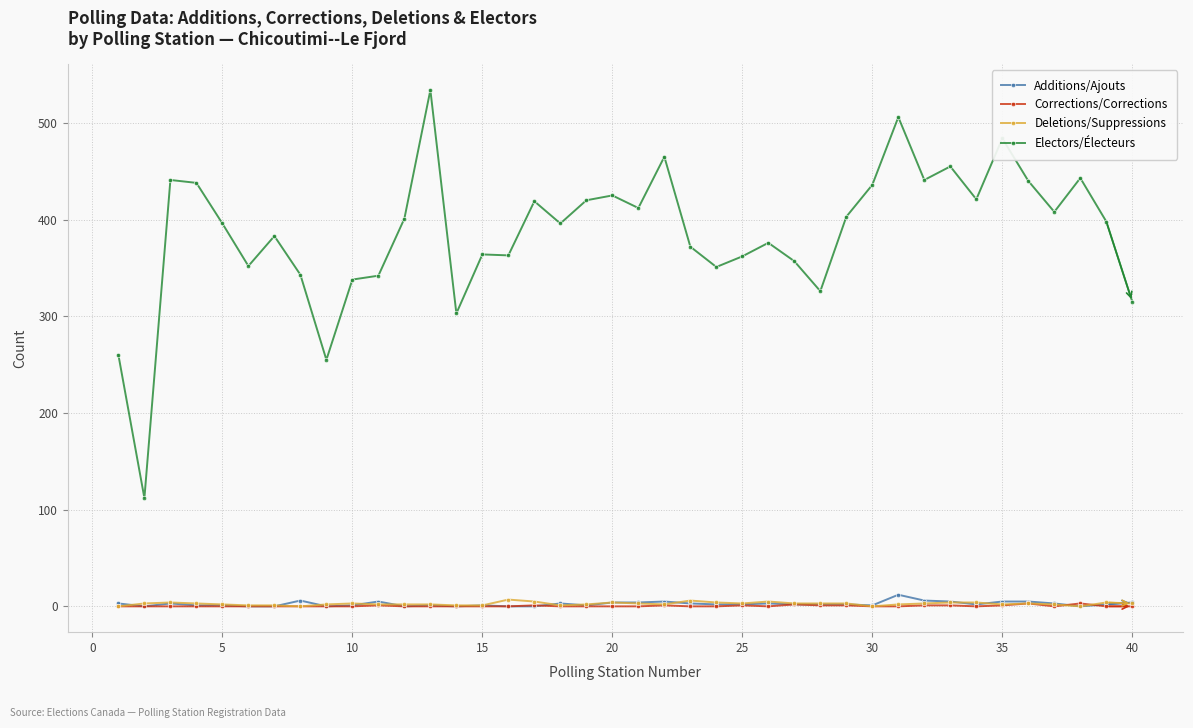

What are all the series names shown in the legend?

Additions/Ajouts, Corrections/Corrections, Deletions/Suppressions, Electors/Électeurs